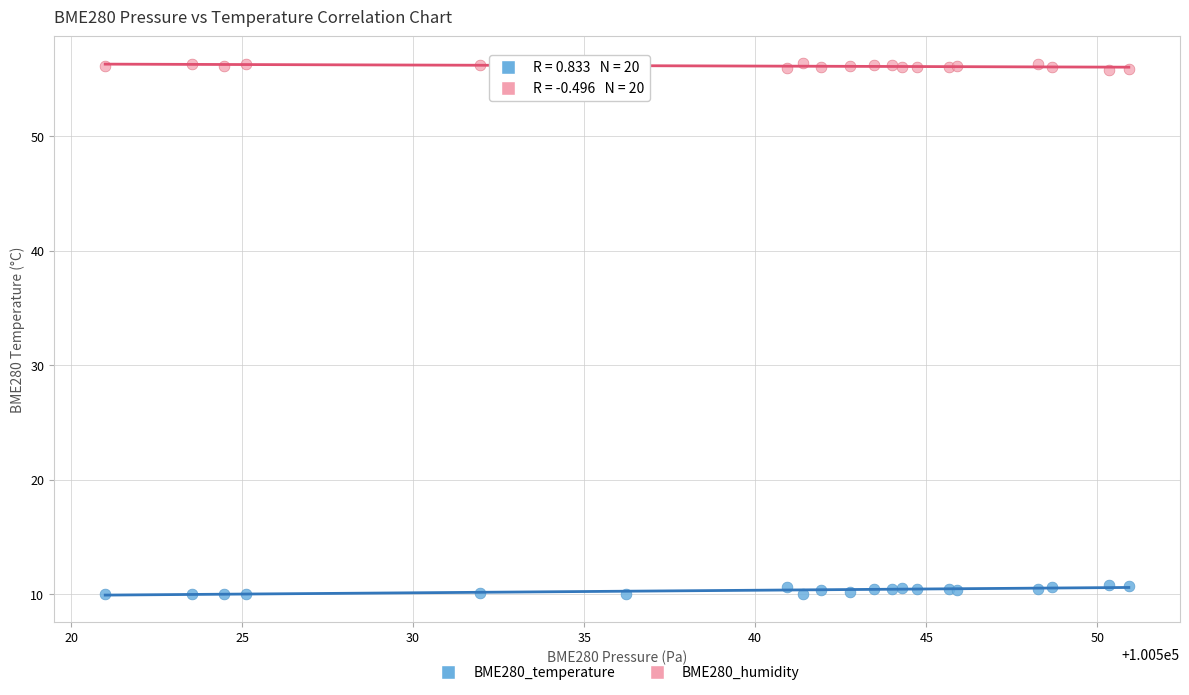

Which series reaches the minimum Y coordinate?

BME280_temperature